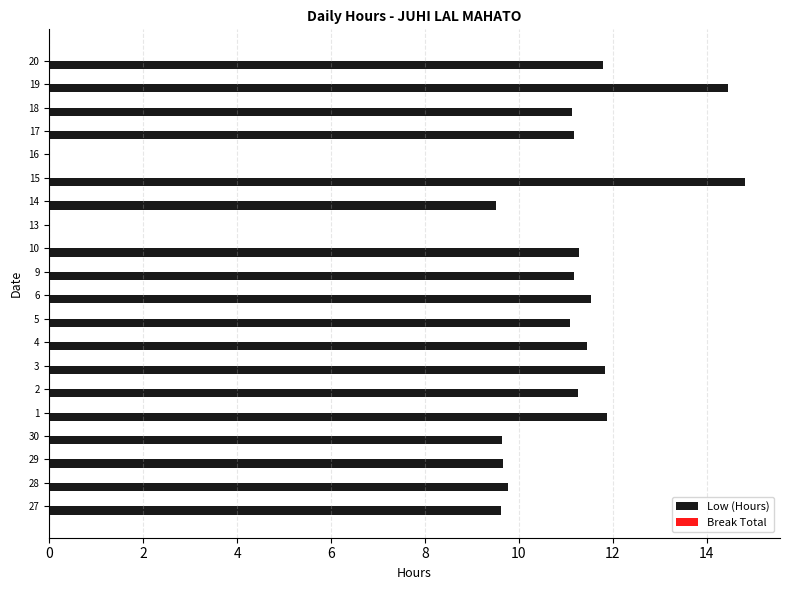

The chart shows a value of 11.9 at 1. True or false?

True